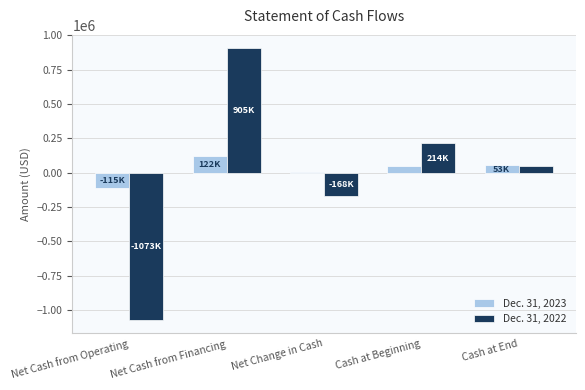

What is the lowest value of the Dec. 31, 2022 series?

-1072560